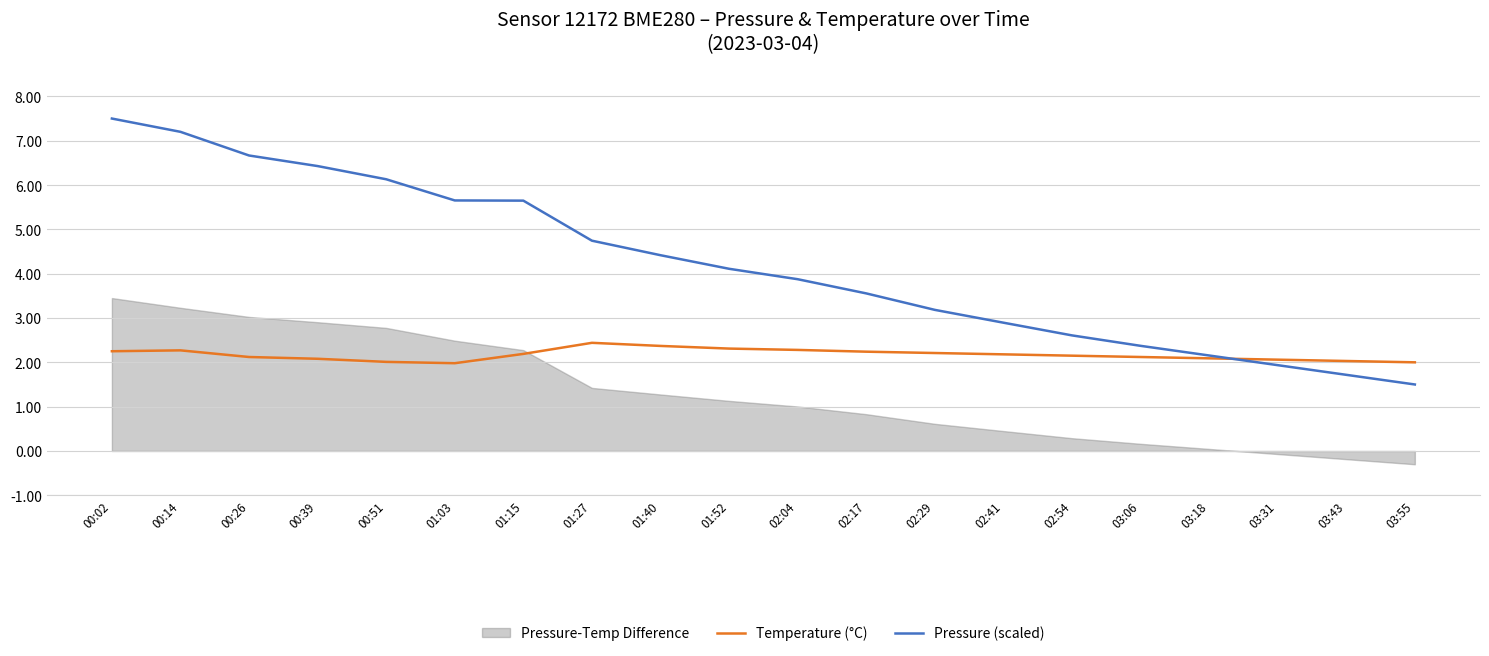

What is the total value across all series at 00:14?

9.5